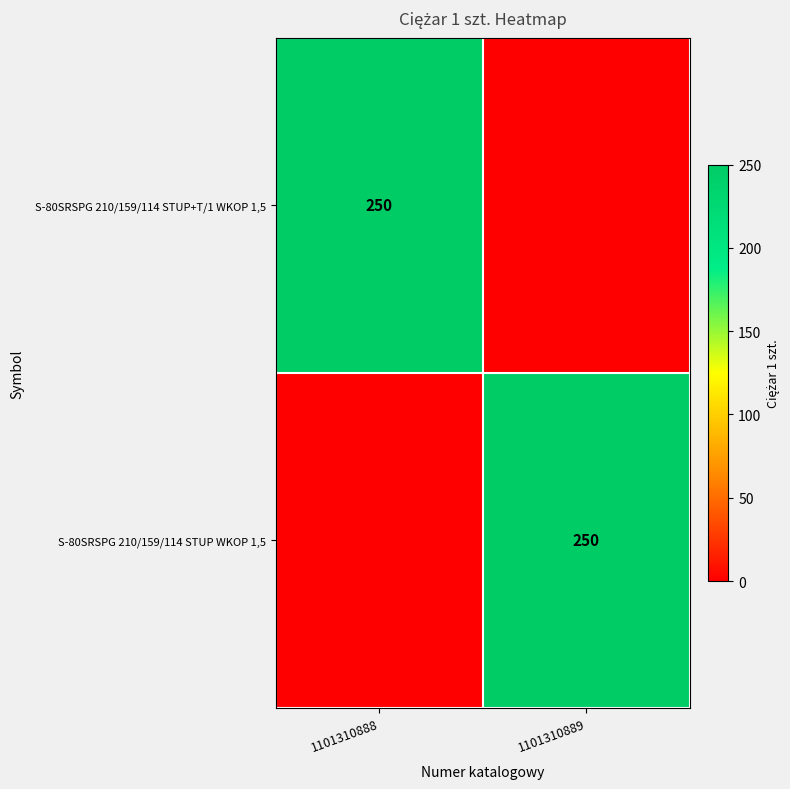

How many data points does each series have?

2